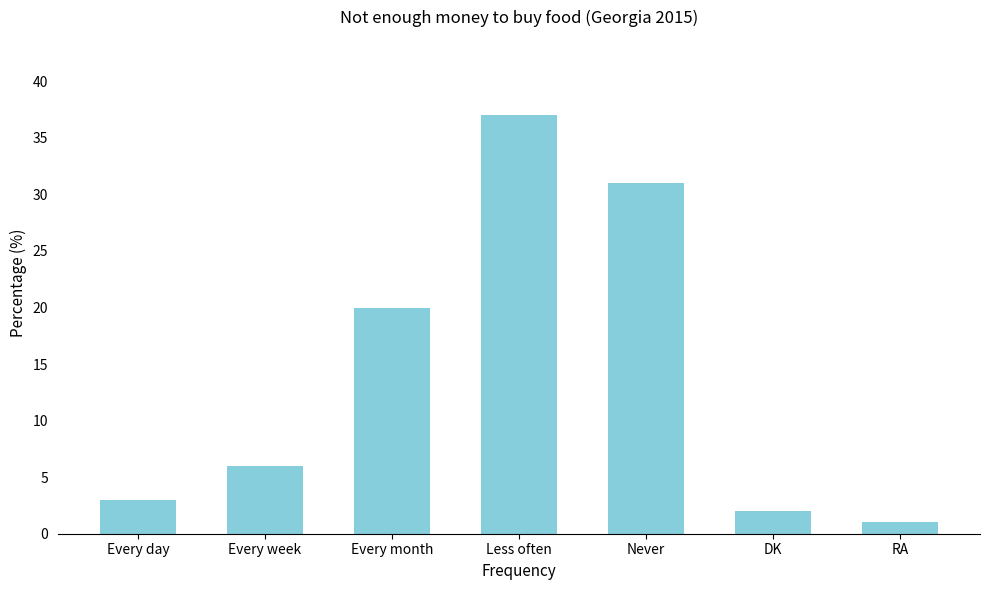

What is the label of the 7th bar from the left?

RA